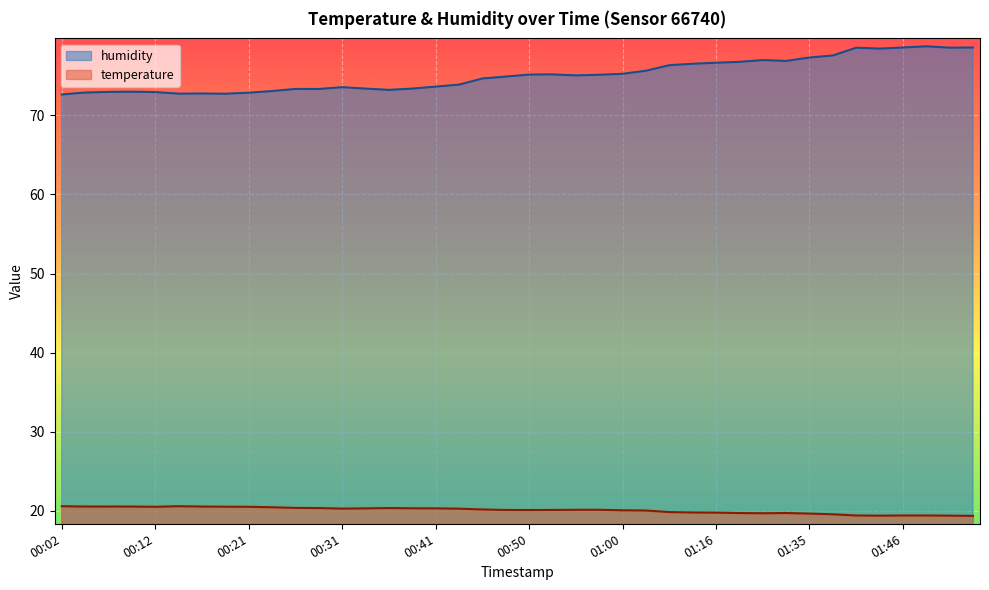

Reading right to left, list all the values displayed in this chart.

temperature: 19.3	19.4	19.4	19.4	19.4	19.4	19.5	19.6	19.7	19.7	19.7	19.8	19.8	19.8	20.0	20.1	20.1	20.1	20.1	20.1	20.1	20.1	20.2	20.3	20.3	20.3	20.3	20.3	20.3	20.4	20.4	20.5	20.5	20.5	20.6	20.5	20.5	20.5	20.5	20.6
humidity: 78.6	78.6	78.7	78.6	78.5	78.6	77.6	77.3	76.9	77.0	76.8	76.7	76.5	76.3	75.7	75.3	75.1	75.1	75.2	75.2	74.9	74.7	73.9	73.6	73.4	73.2	73.4	73.6	73.3	73.3	73.1	72.9	72.7	72.8	72.8	73.0	73.0	73.0	72.9	72.7